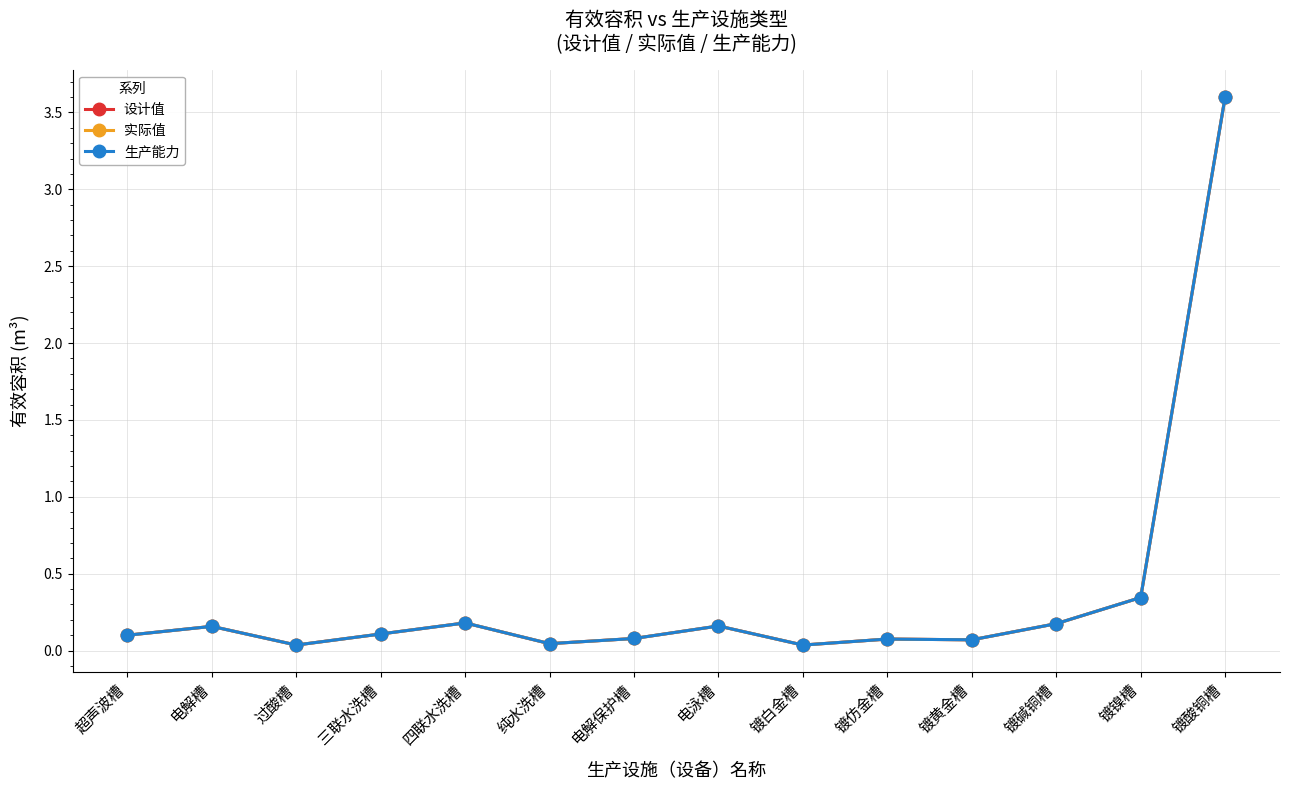

True or false: 生产能力 and 实际值 cross at least once.

False